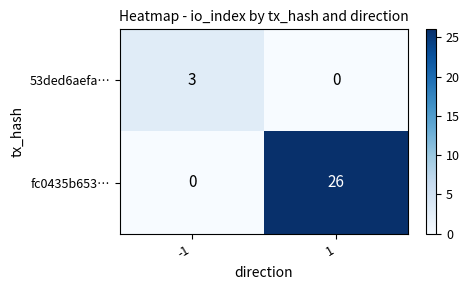

How many positive values does the 53ded6aefa… series have?

1